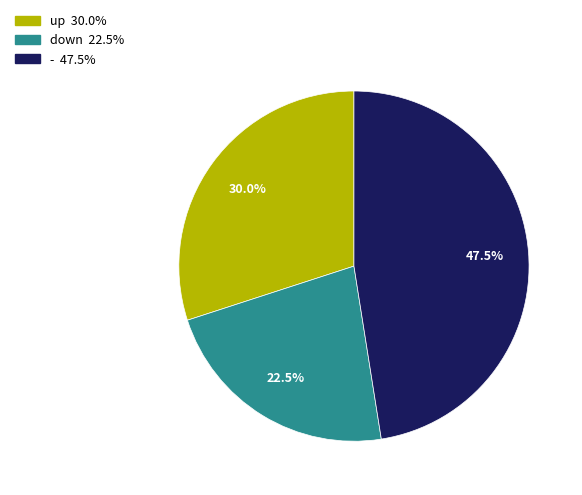

Approximately how many times larger is the value at - compared to down?

2.1